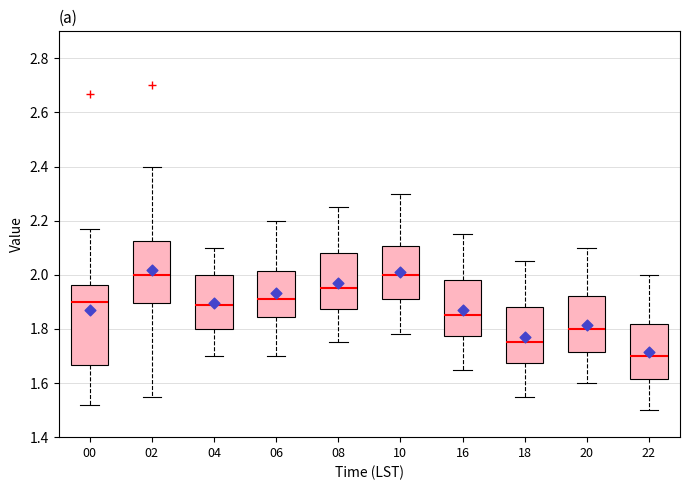

Reading left to right, read every box against the y-axis: the position of its median line, the range the box covers, and the ends of its whiskers. The values are not printed on the chart, so give them approximately, as read against the axis.

00: median 1.90, box 1.66 to 1.96, whiskers 1.52 to 2.18
02: median 2.00, box 1.90 to 2.12, whiskers 1.56 to 2.40
04: median 1.90, box 1.80 to 2.00, whiskers 1.70 to 2.10
06: median 1.92, box 1.84 to 2.02, whiskers 1.70 to 2.20
08: median 1.96, box 1.88 to 2.08, whiskers 1.76 to 2.26
10: median 2.00, box 1.92 to 2.10, whiskers 1.78 to 2.30
16: median 1.86, box 1.78 to 1.98, whiskers 1.66 to 2.16
18: median 1.76, box 1.68 to 1.88, whiskers 1.56 to 2.06
20: median 1.80, box 1.72 to 1.92, whiskers 1.60 to 2.10
22: median 1.70, box 1.62 to 1.82, whiskers 1.50 to 2.00